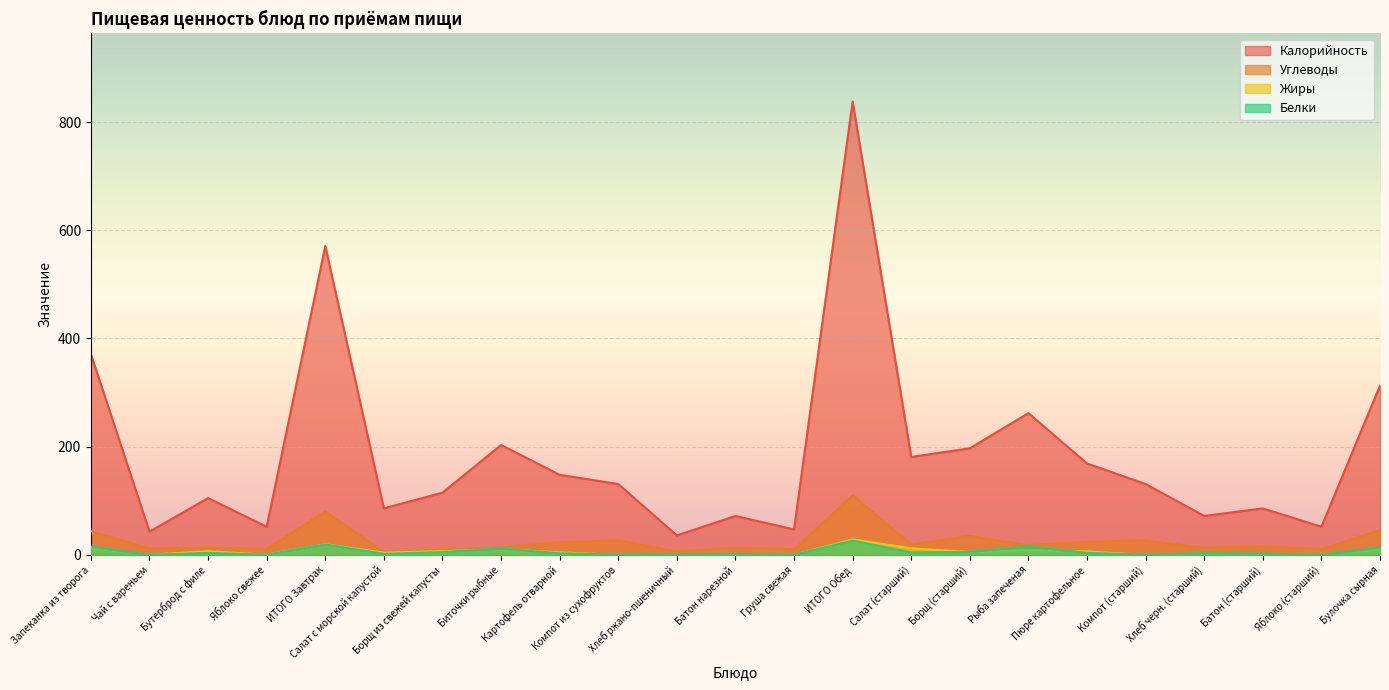

At which label does Белки reach its minimum?

Чай с вареньем